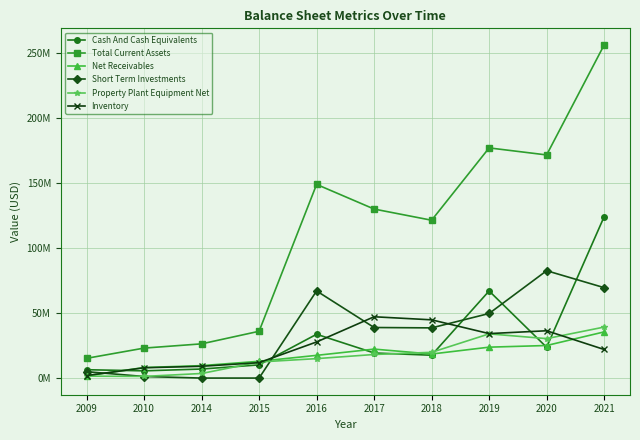

Does the chart have visible grid lines?

Yes